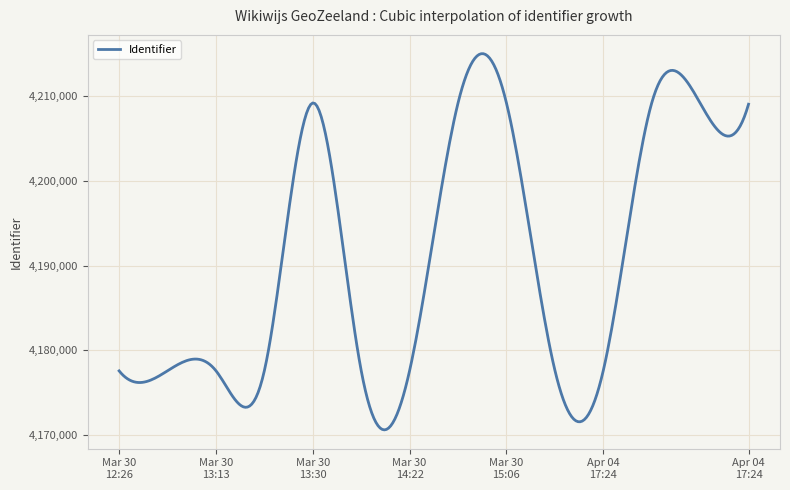

What is the minimum value shown in the chart?

4170610.6